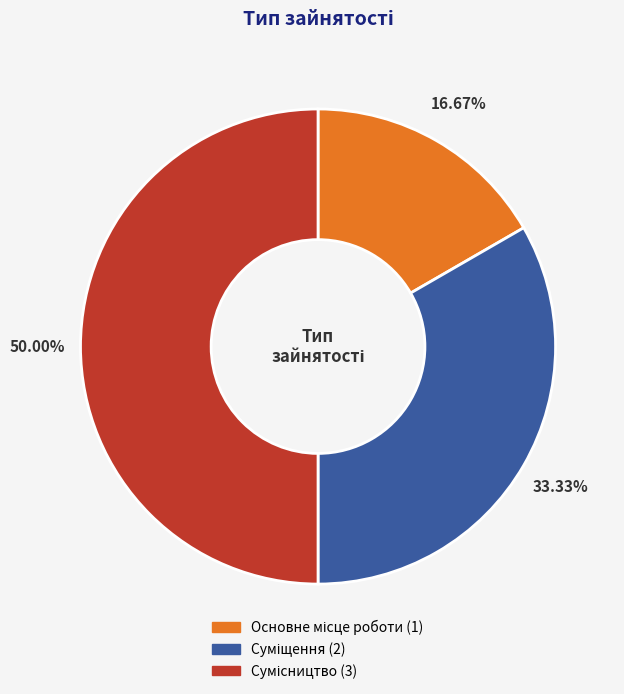

Is there a majority slice in this chart?

No